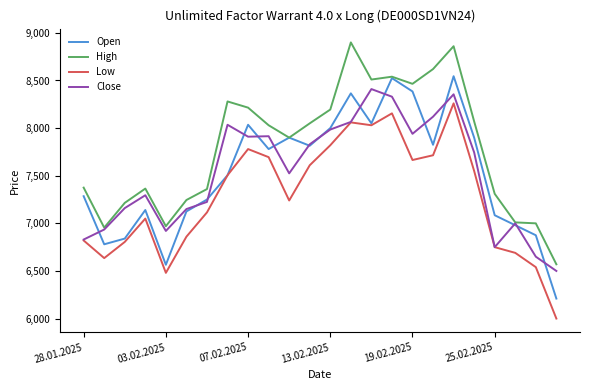

List the series in order of their peak value, lowest first.

Low, Close, Open, High